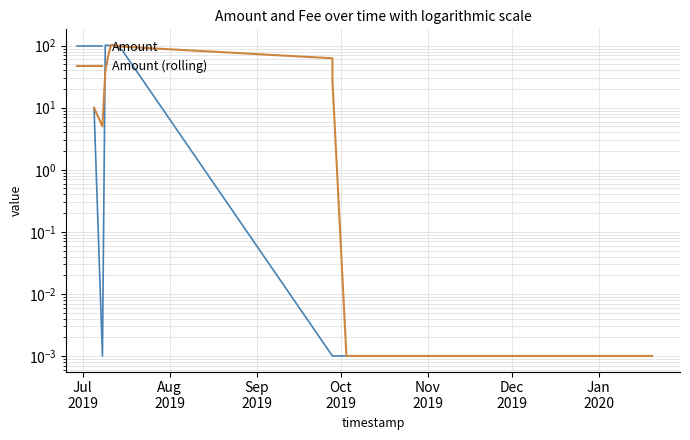

True or false: Amount (rolling) has more than 1 interior local peaks.

True